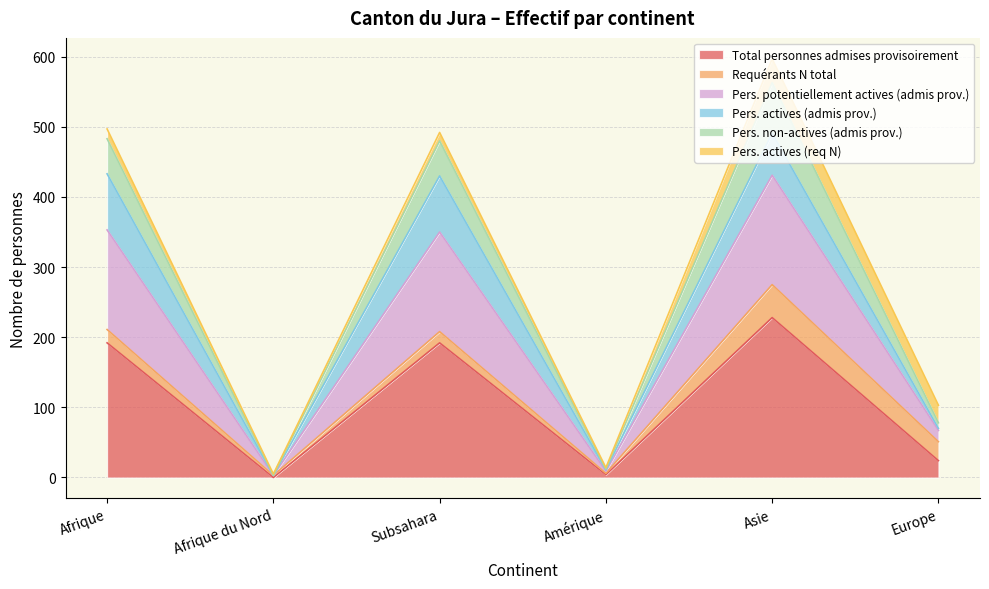

Which series has the widest spread of values?

Pers. potentiellement actives (admis prov.)